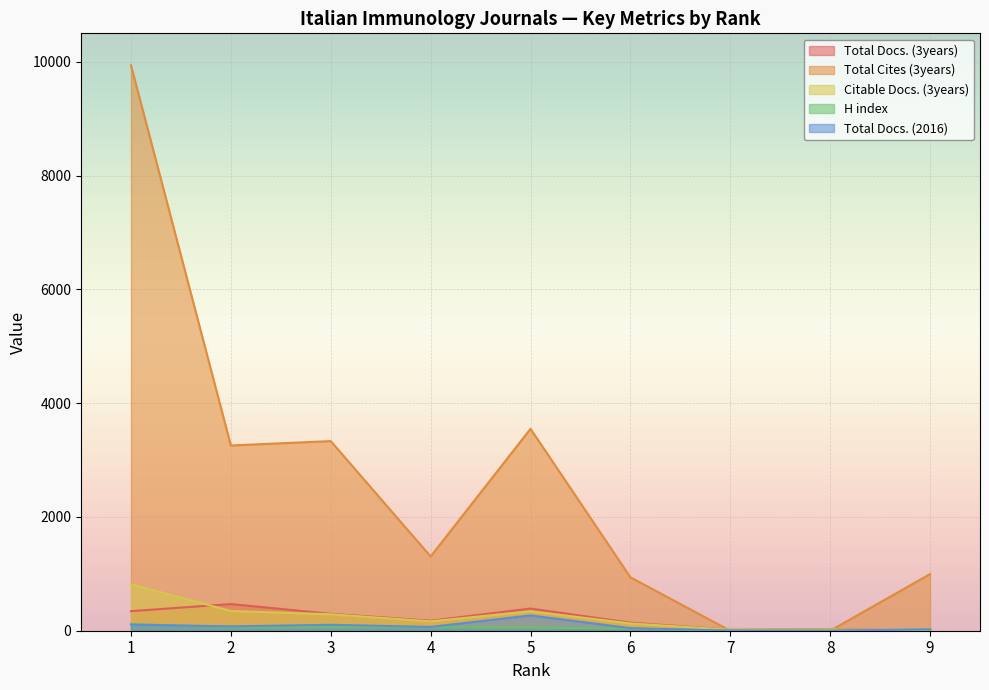

What is the sum of all Citable Docs. (3years) values?

2126